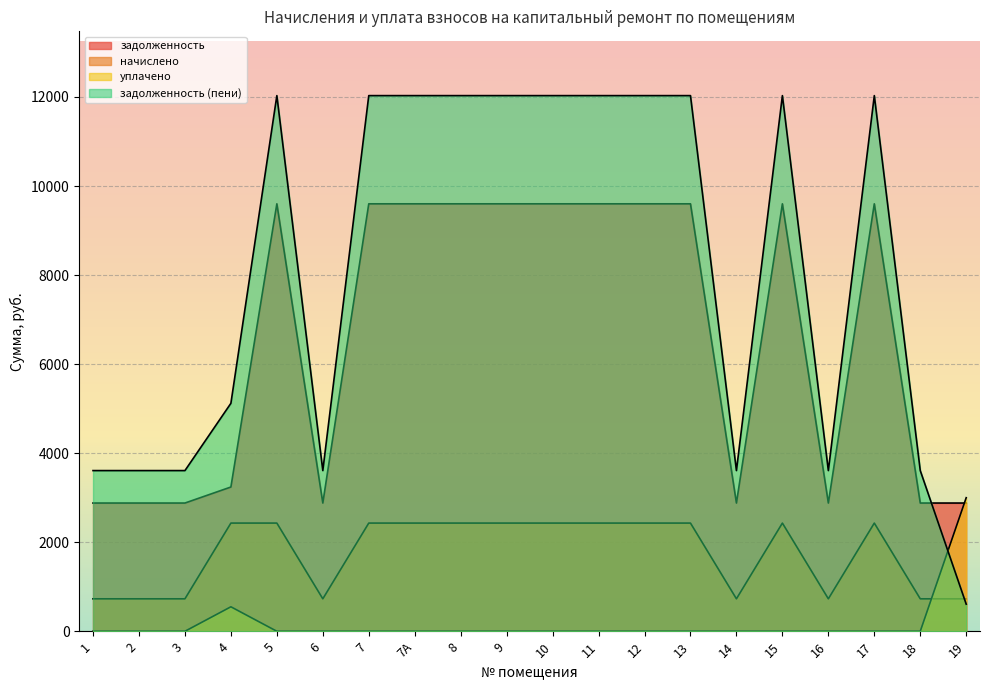

What is the sum of the начислено values at 18 and 8?

3159